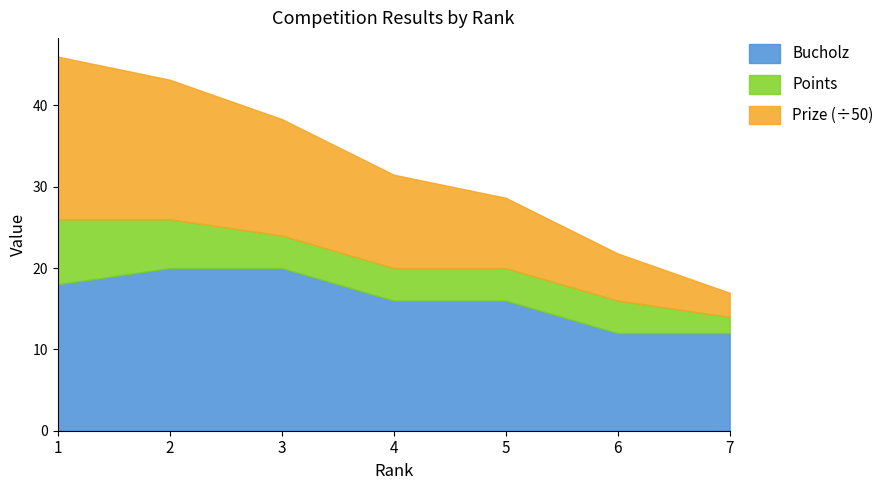

What is the average value of the Points series?

5